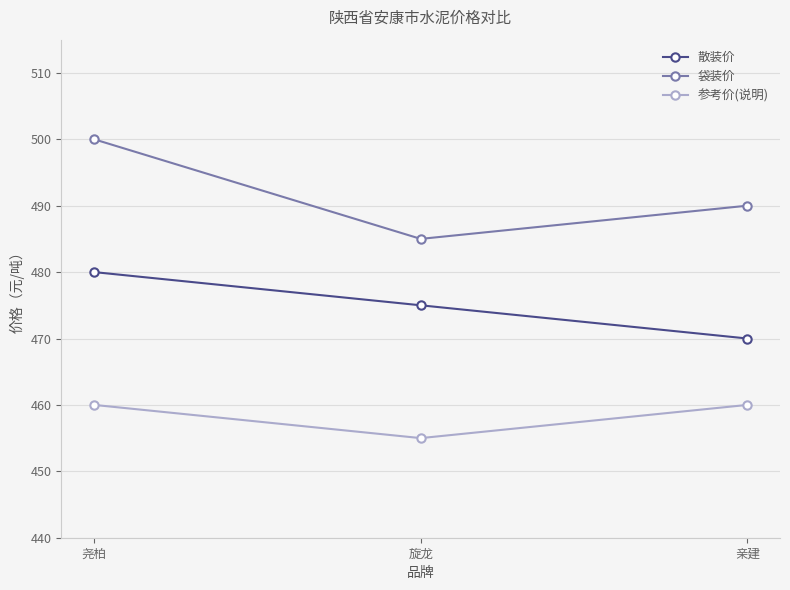

Does the chart have visible grid lines?

Yes